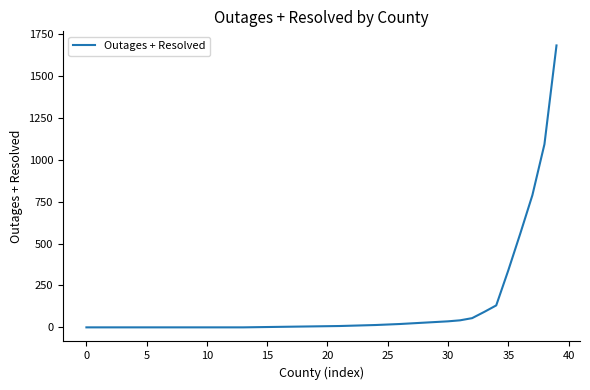

What is the difference between the maximum and minimum values?

1683